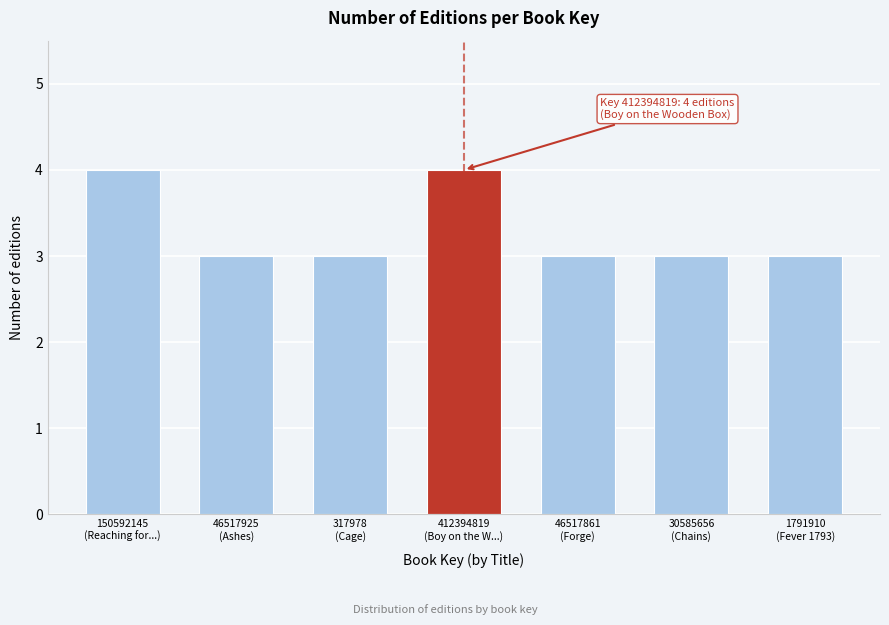

Reading left to right, what are all the values shown in this chart?

4	3	3	4	3	3	3